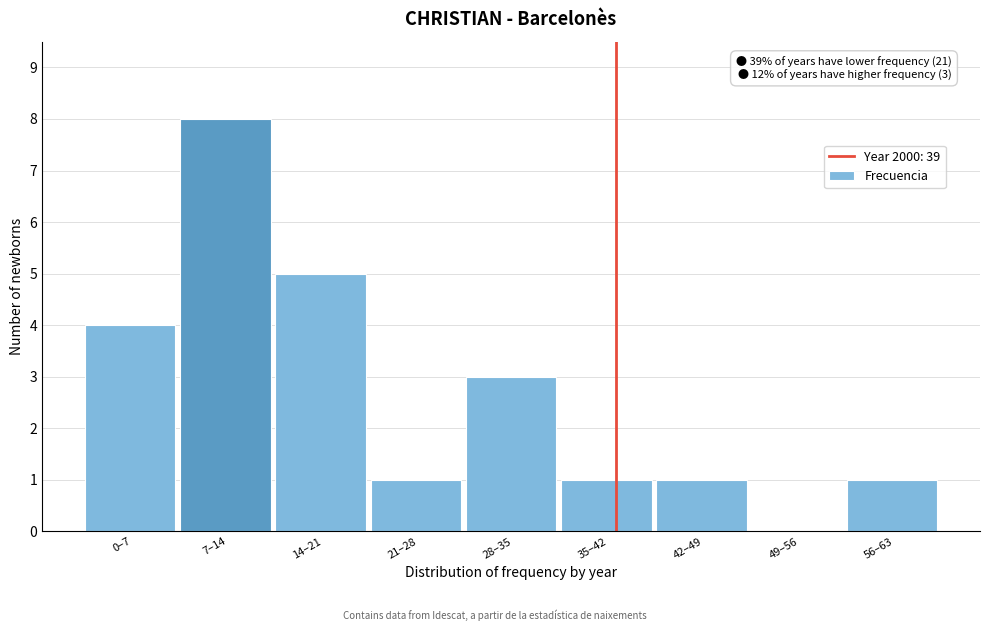

Reading left to right, transcribe all the data shown in this chart.

0–7=4	7–14=8	14–21=5	21–28=1	28–35=3	35–42=1	42–49=1	49–56=0	56–63=1